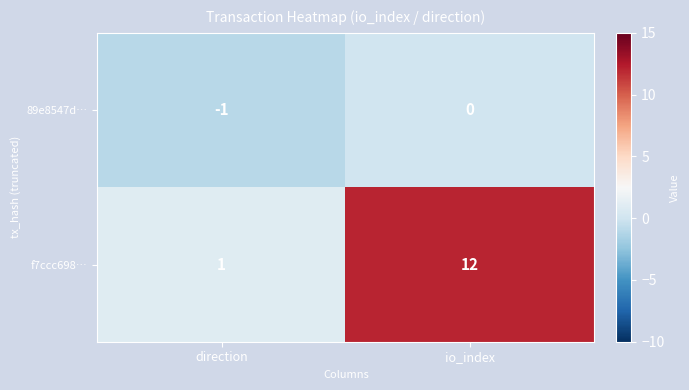

What is the spread (max minus min) of values at direction?

2